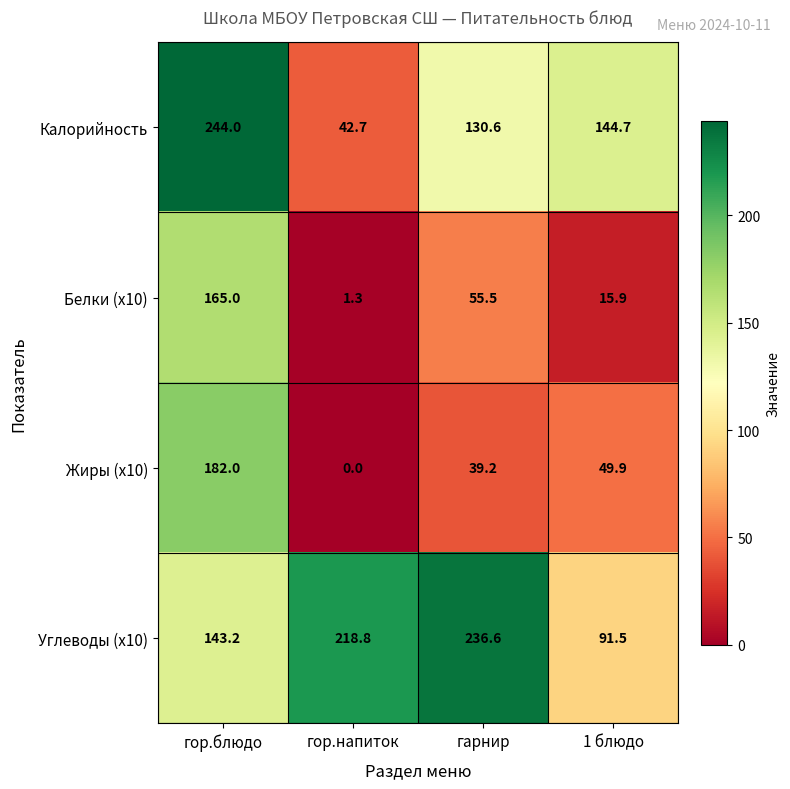

How many data points in Углеводы (x10) are less than 218?

2